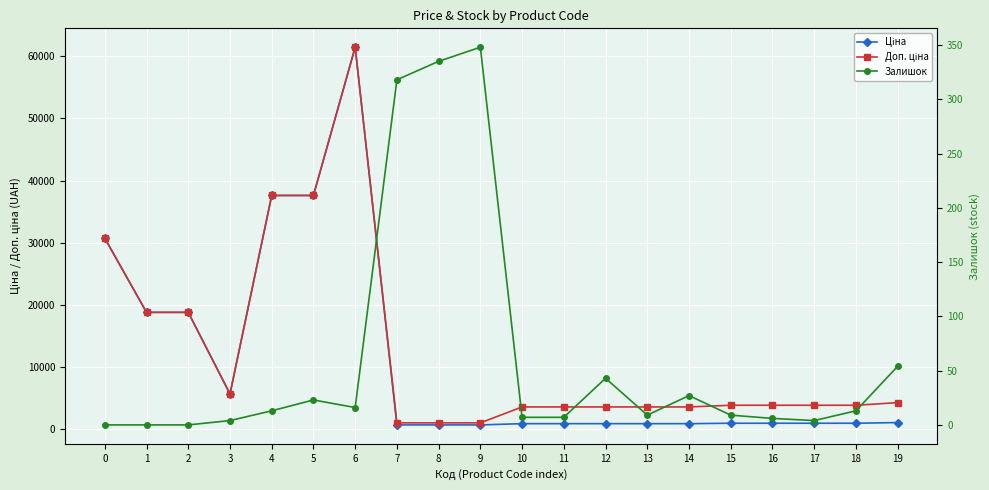

True or false: Ціна has a value of 1385.8 at 13.

False